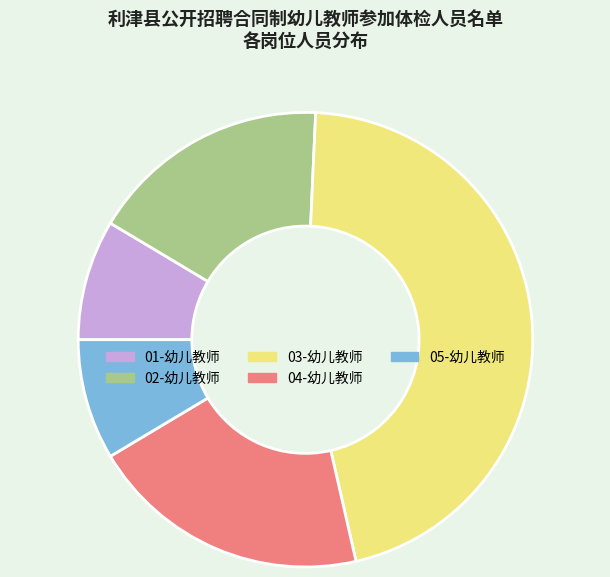

Is it true that 02-幼儿教师 is 28% of the pie?

False